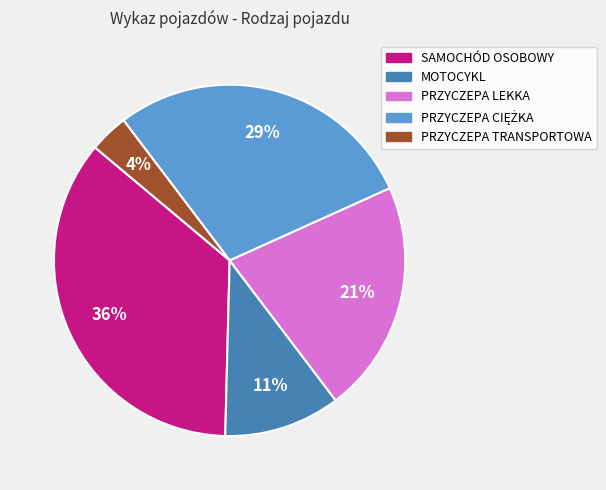

Is the sum of MOTOCYKL and PRZYCZEPA LEKKA greater than half?

No